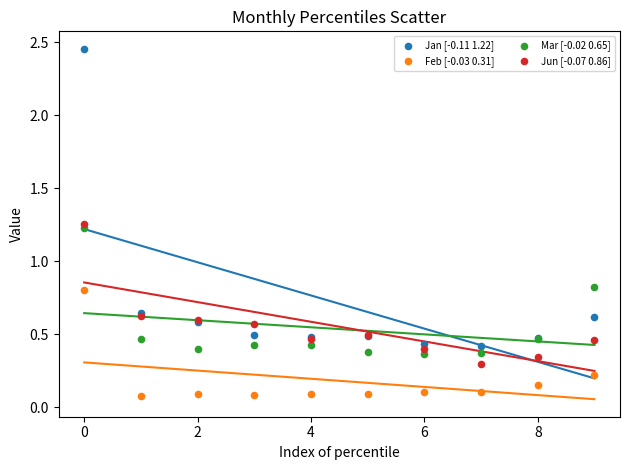

Which series contains the highest Y value?

Jan [-0.11 1.22]